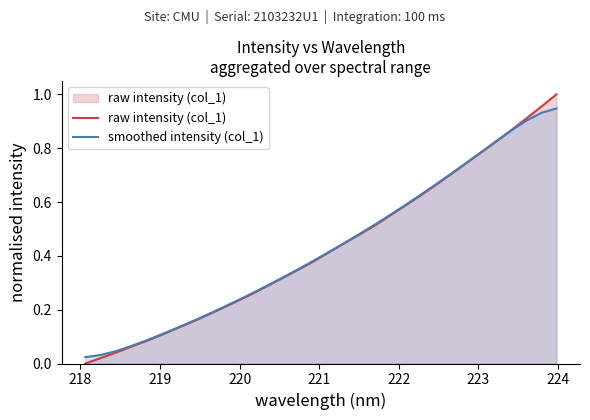

List the series in order of their peak value, lowest first.

smoothed intensity (col_1), raw intensity (col_1)